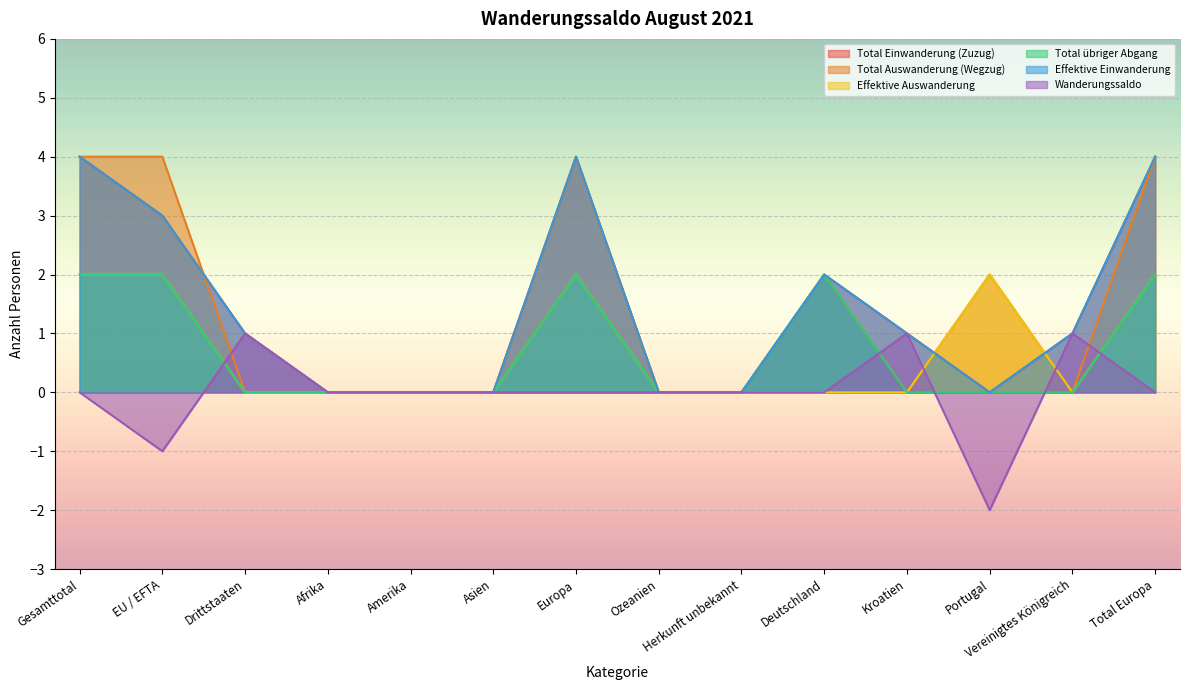

What is the difference between the second highest and minimum values in the Effektive Einwanderung series?

4